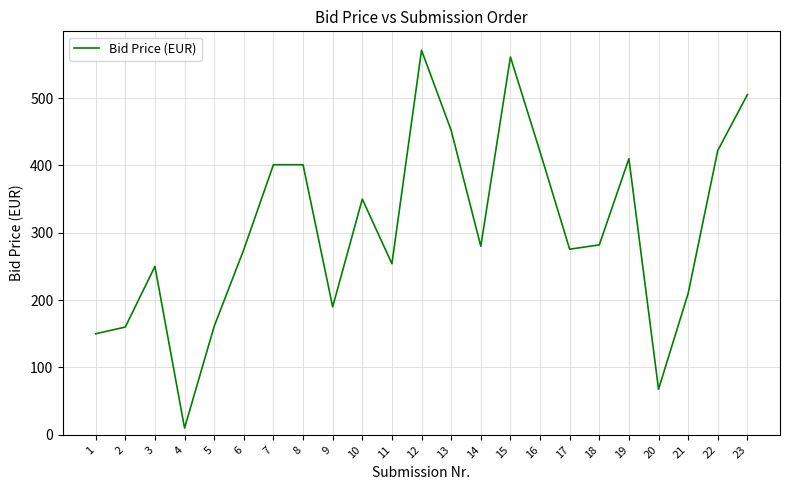

Is this an area chart (filled region under the line)?

No